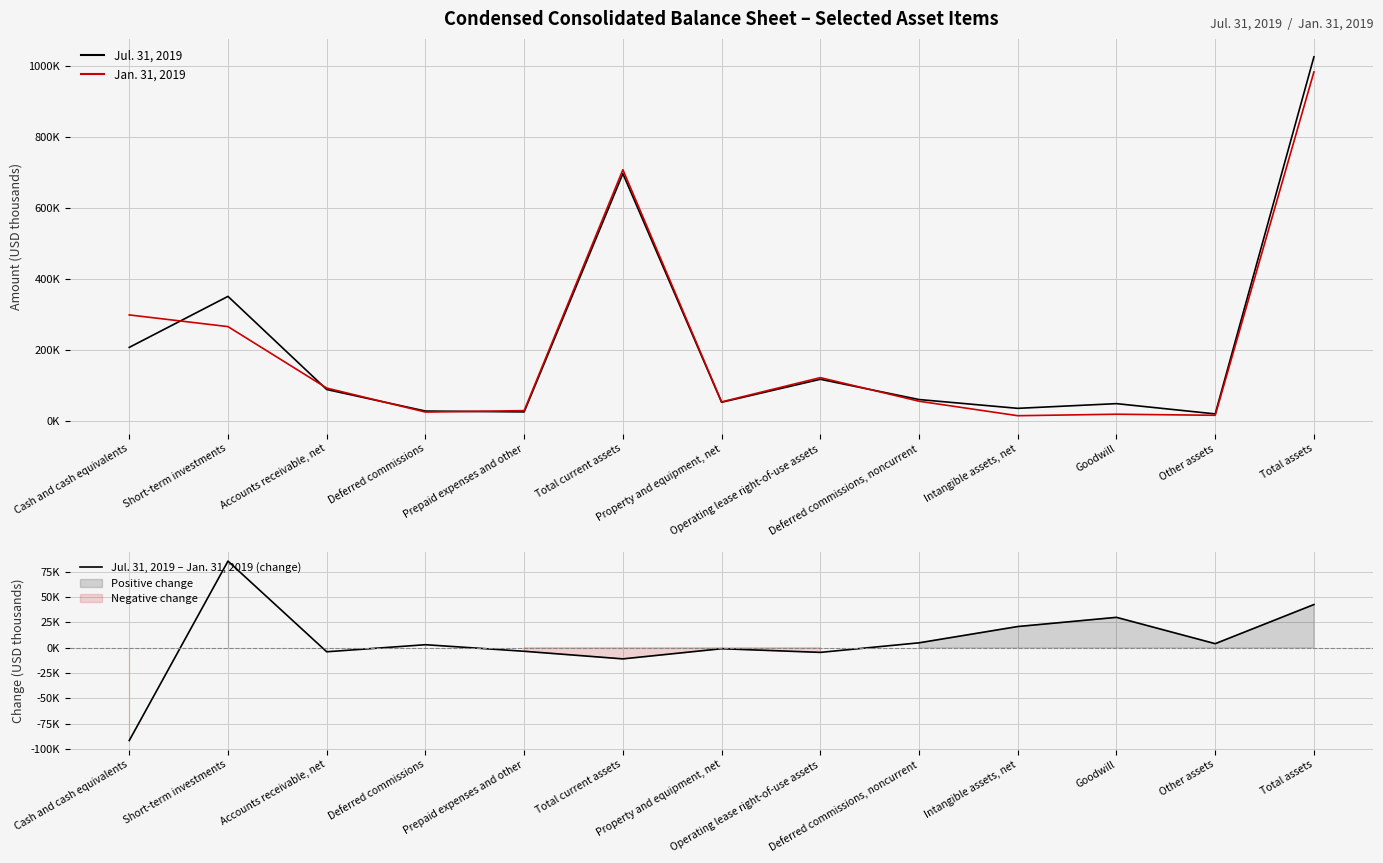

How many interior local peaks does the Jul. 31, 2019 – Jan. 31, 2019 (change) series have?

4